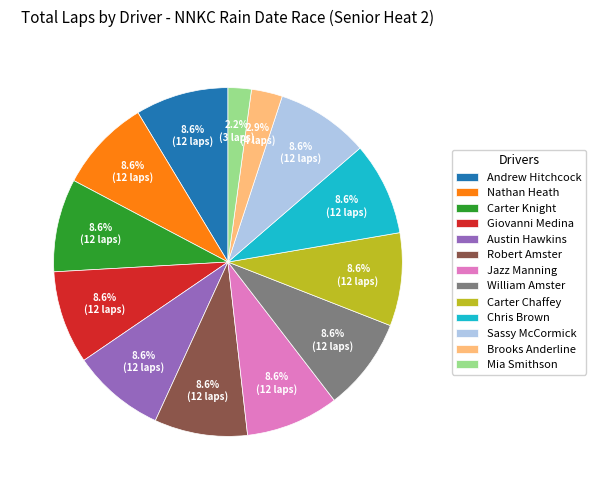

What percentage is the Carter Knight slice, to the nearest percent?

9%